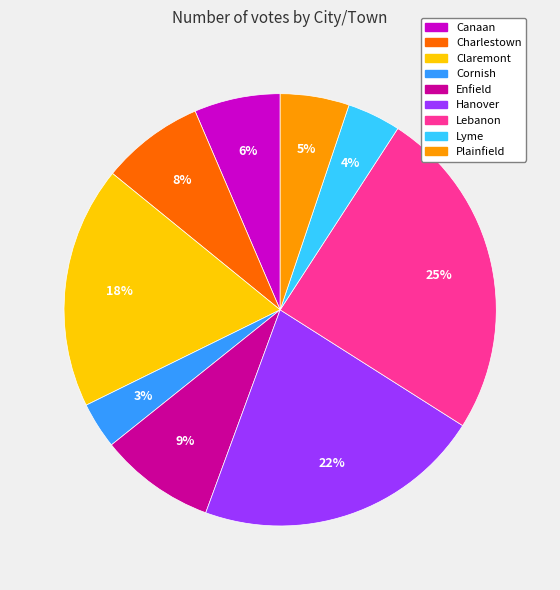

How many slices are in this pie chart?

9